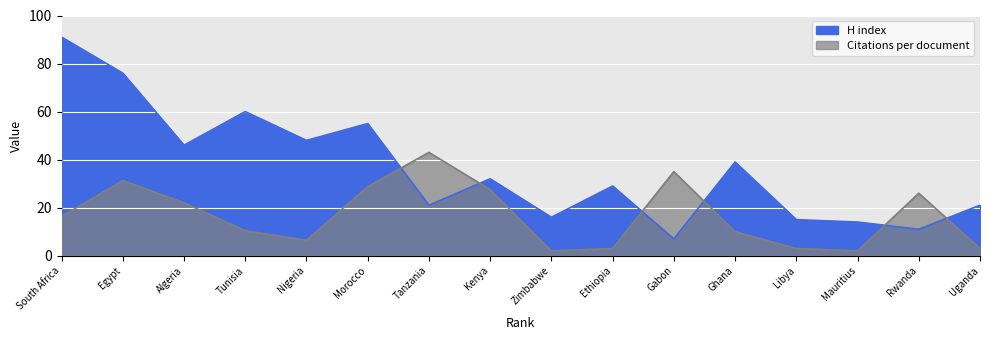

Between Mauritius and Uganda, which is larger?

Uganda